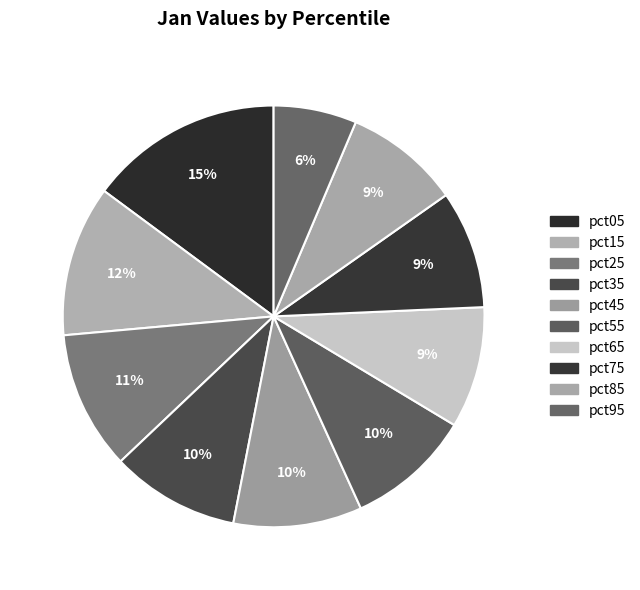

Which category has the biggest portion of the pie?

pct05